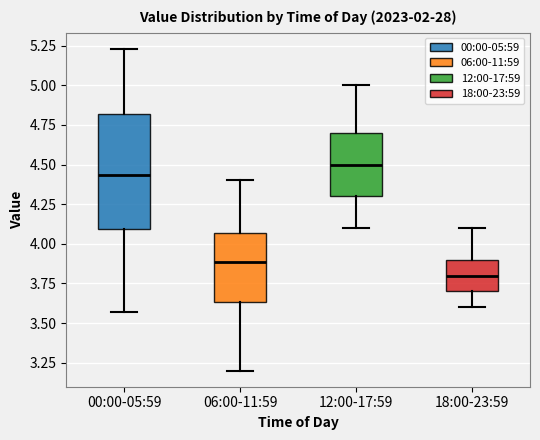

Which box is the tallest, from its lower edge to its upper edge?

00:00-05:59